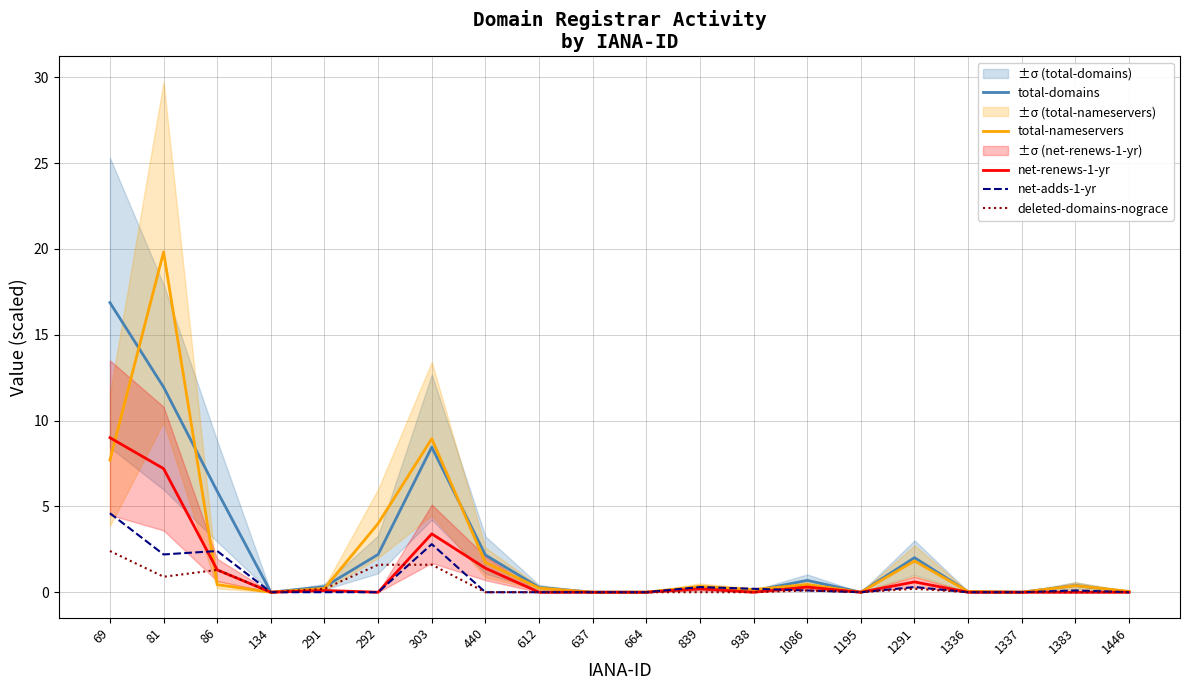

Count the number of categories in the chart.

20